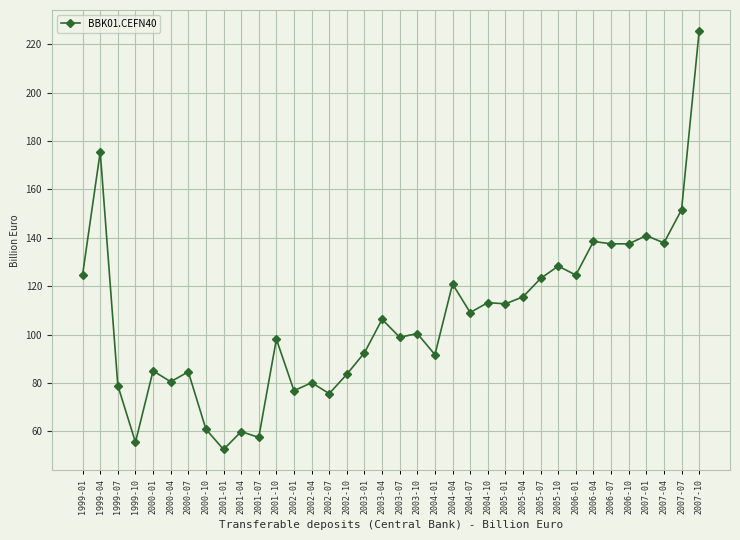

How many values are below 106?

18